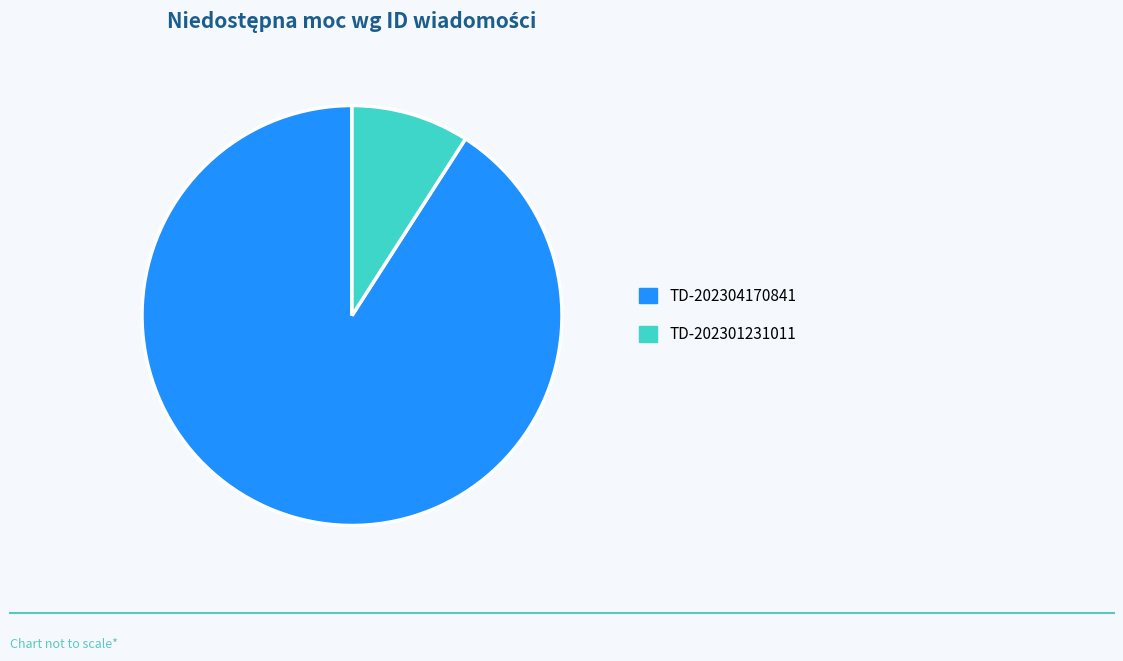

Is the sum of TD-202304170841 and TD-202301231011 greater than half?

Yes